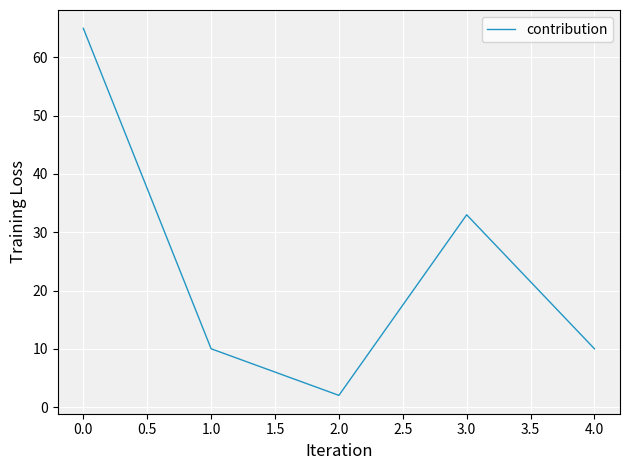

True or false: the data shows 38 at 0.0.

False